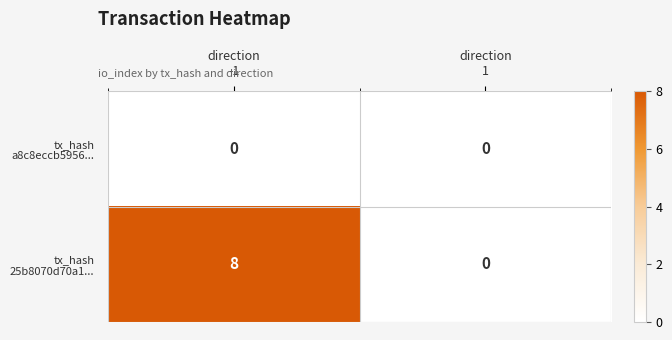

What is the greatest value displayed?

8